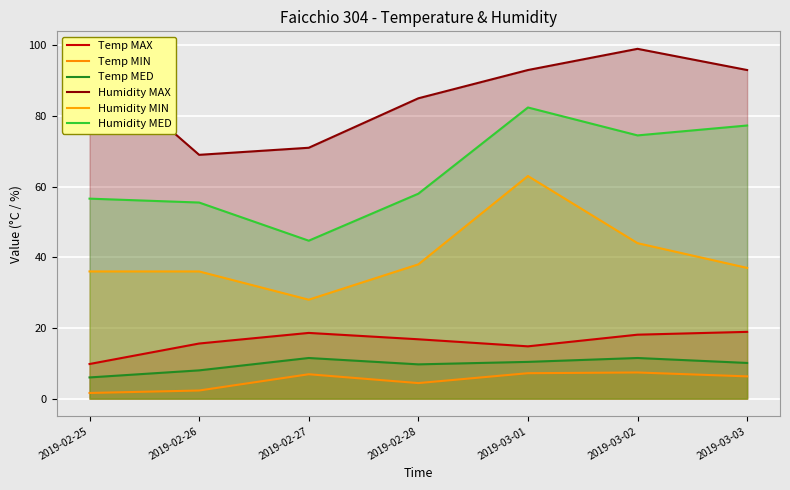

Which series has the widest spread of values?

Humidity MED